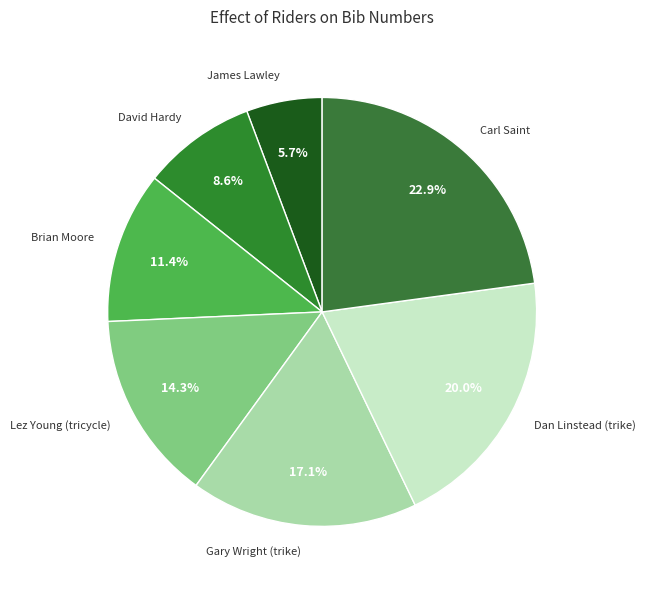

To the nearest percent, what percentage of the pie is David Hardy?

9%